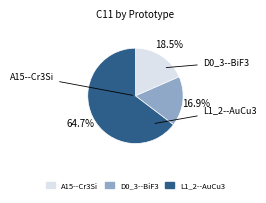

Is there any slice that represents more than half of the pie?

Yes